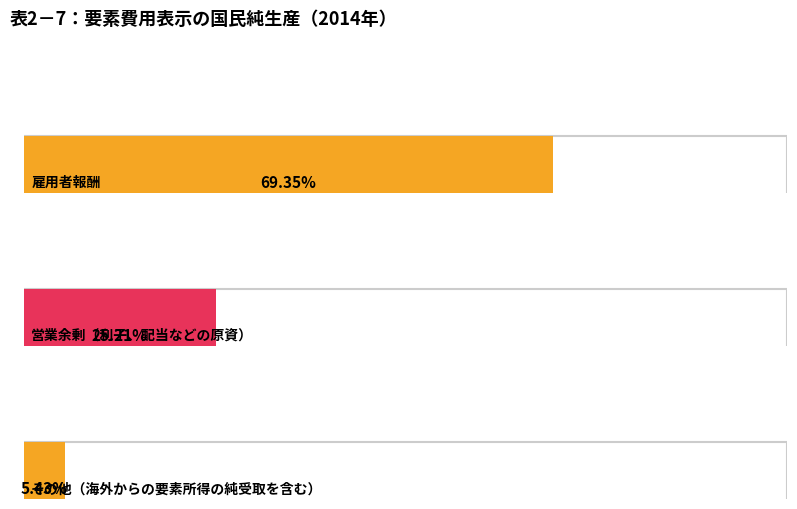

Where is 兆円 nearest to the value 135?

営業余剰（利子、配当などの原資）